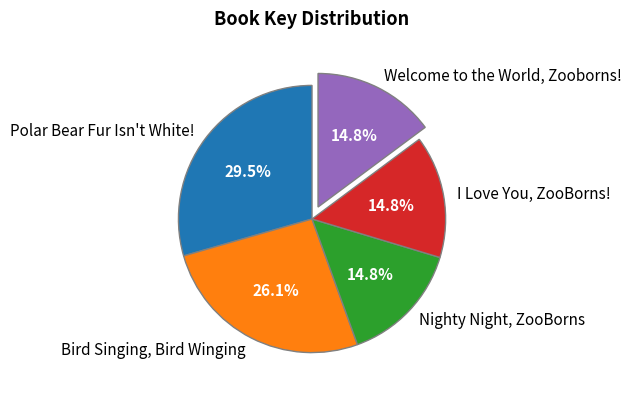

Is the sum of Nighty Night, ZooBorns and Welcome to the World, Zooborns! greater than half?

No